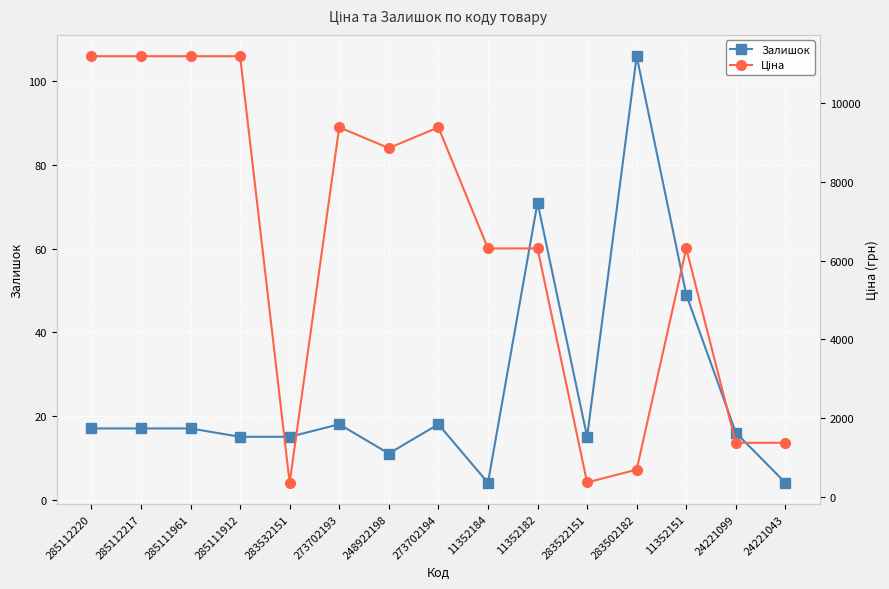

True or false: Залишок and Ціна cross at least once.

False